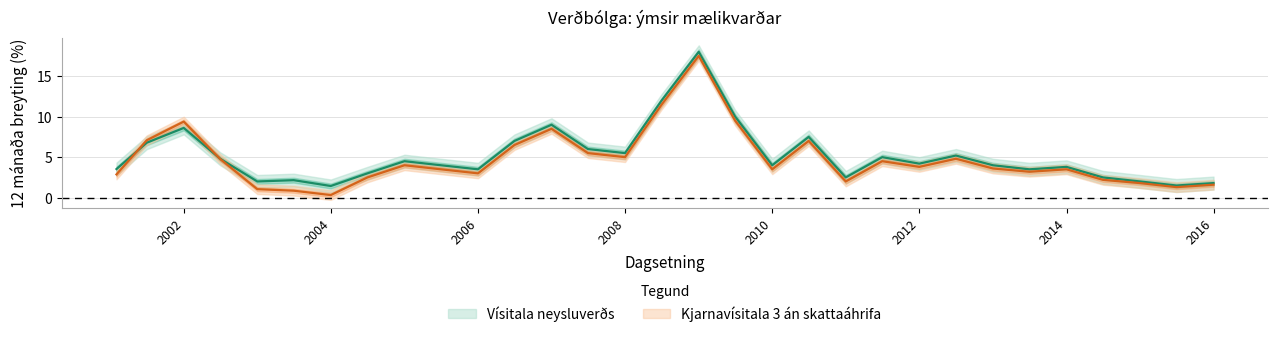

What is the difference between the maximum and minimum values in the Vísitala neysluverðs series?

16.6